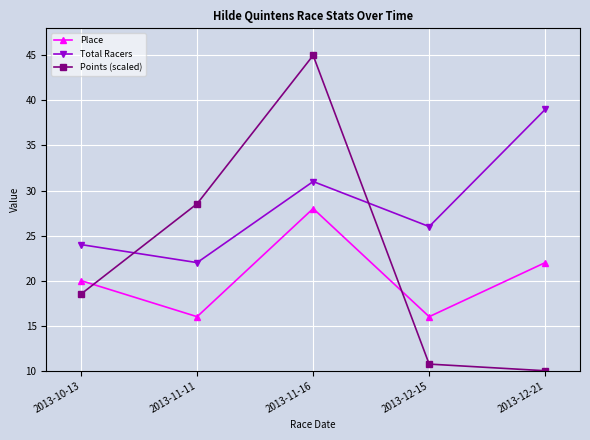

Reading left to right, what are all the values shown in this chart?

Place: 20.0	16.0	28.0	16.0	22.0
Total Racers: 24.0	22.0	31.0	26.0	39.0
Points (scaled): 18.5	28.5	45.0	10.7	10.0